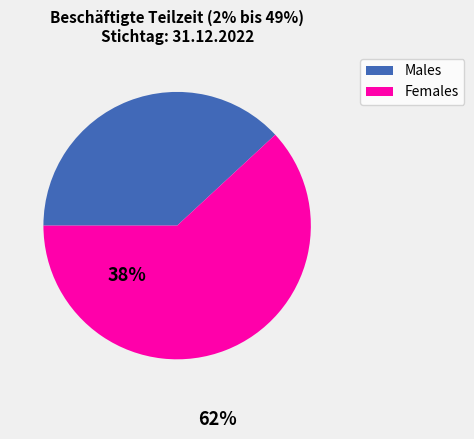

The Females slice represents 75% of the pie. True or false?

False